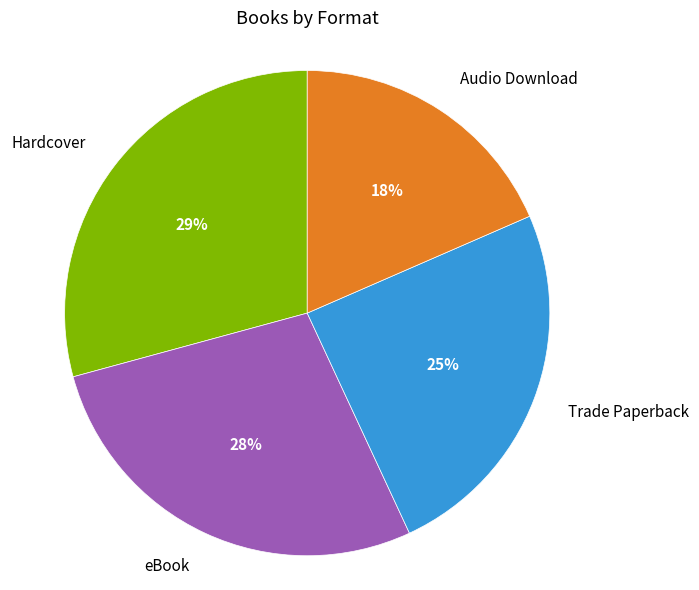

Is it true that Audio Download is 13% of the pie?

False